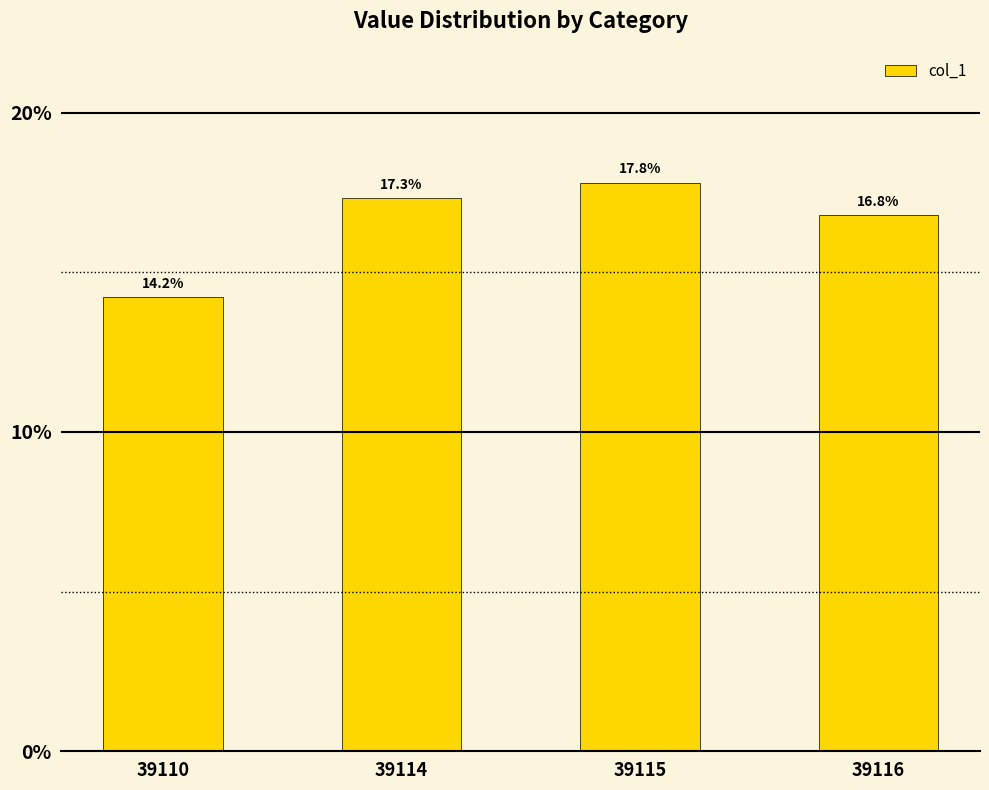

At which label is the value closest to 16?

39116